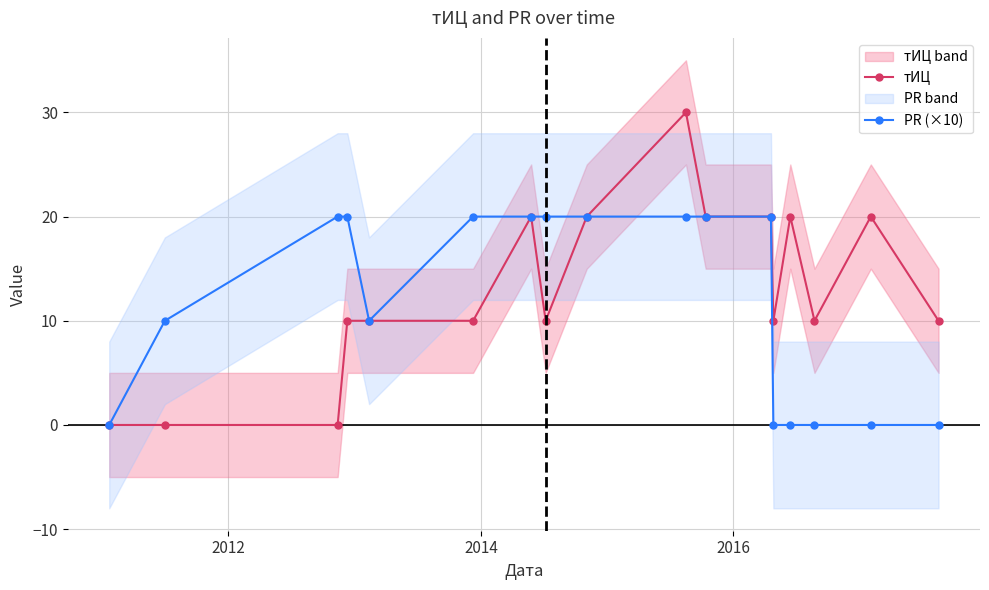

How many values in PR (×10) are above zero?

11